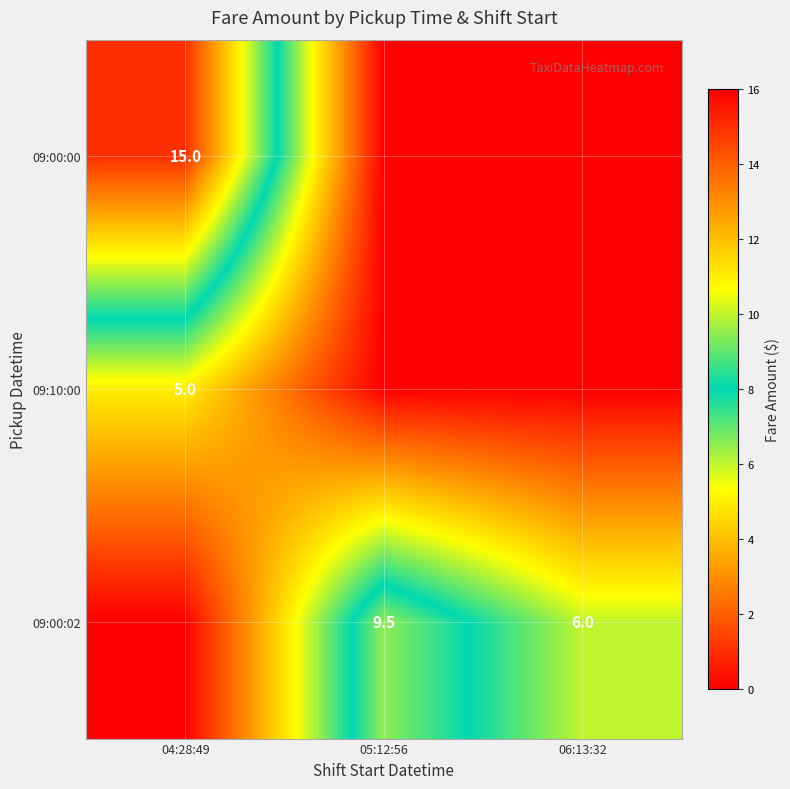

The value of 09:00:02 at 05:12:56 is 12.9. True or false?

False